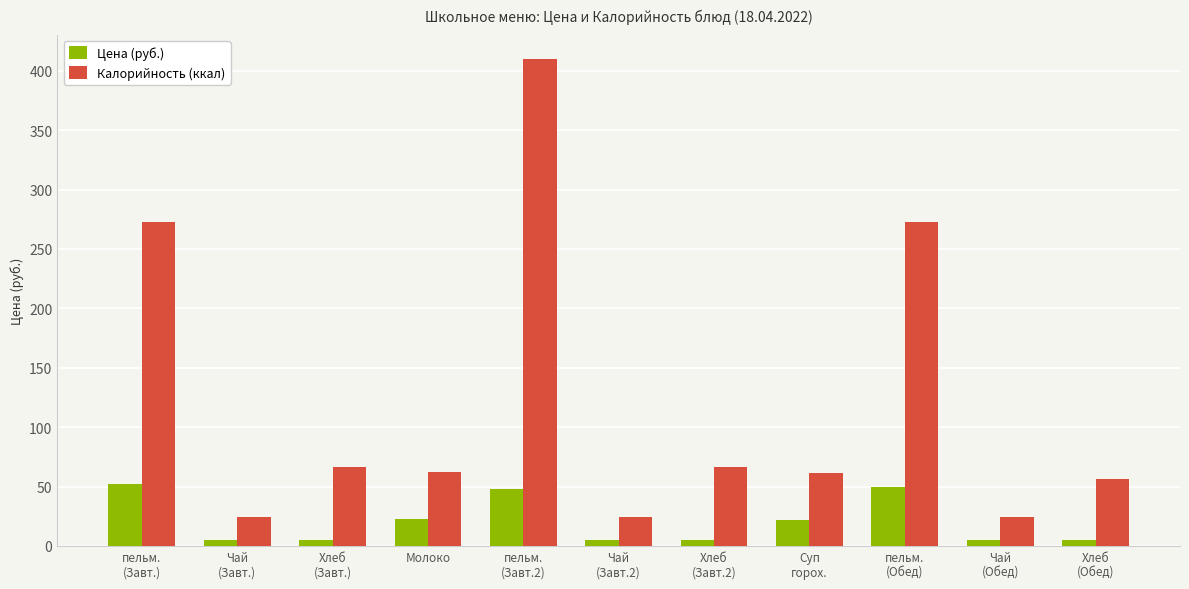

Which series has the widest spread of values?

Калорийность (ккал)